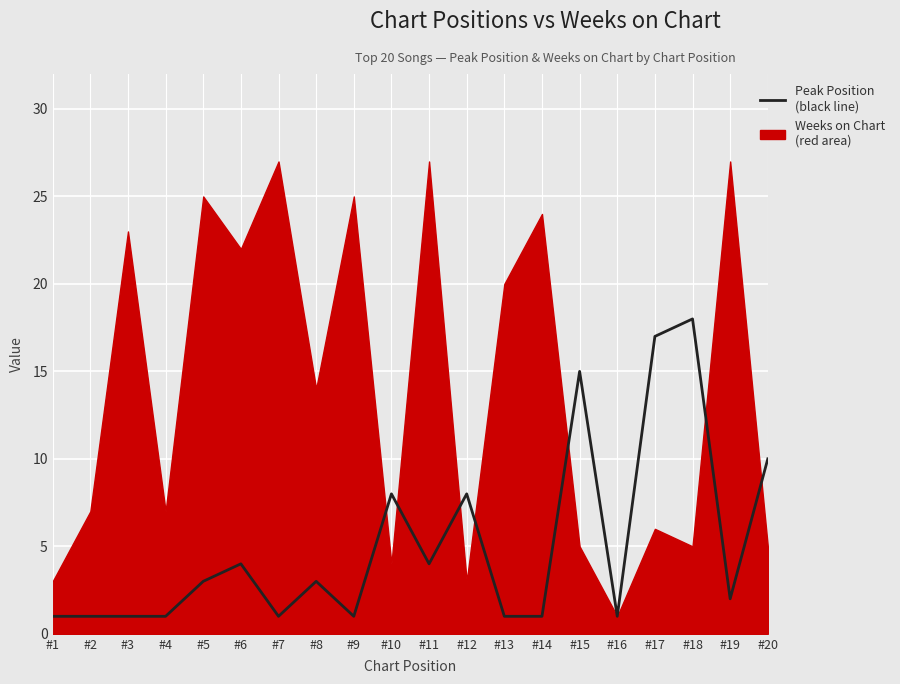

Does the chart display data point markers on the line(s)?

No